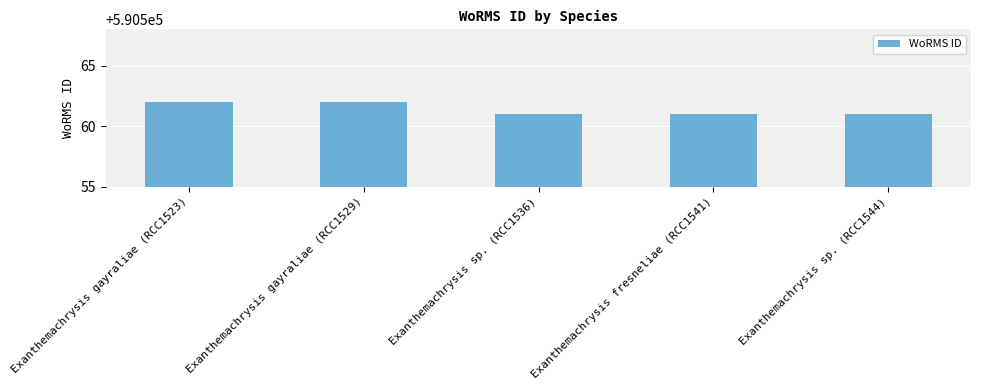

What position from the right is Exanthemachrysis gayraliae (RCC1529)?

4